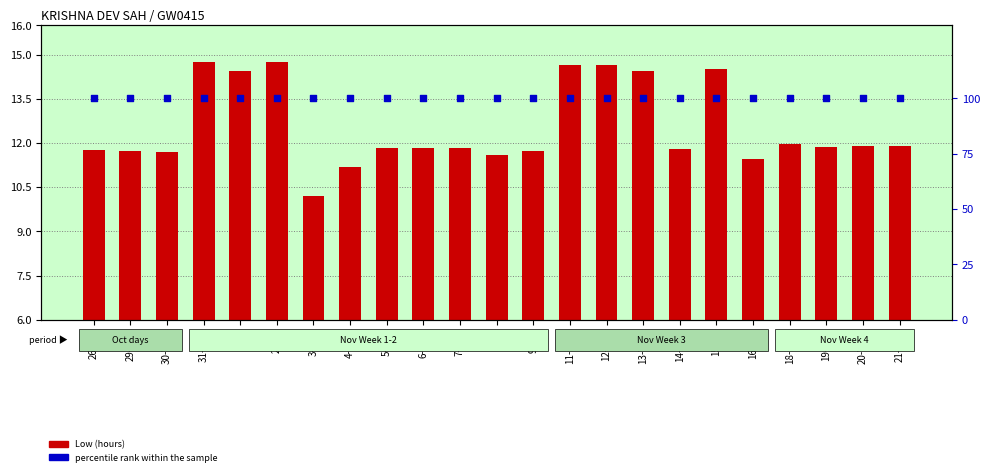

Which series has the largest total across all categories?

percentile rank within the sample